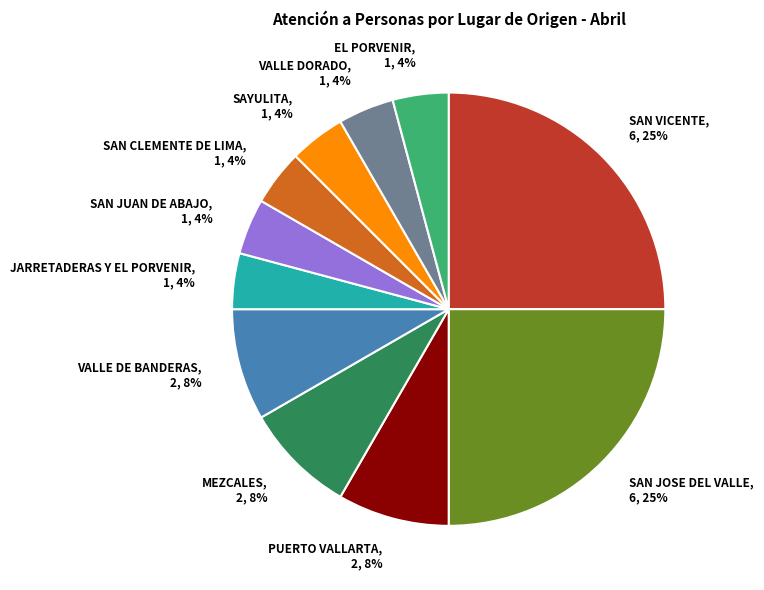

To the nearest percent, what is the difference between the largest and smallest slice percentages?

21%